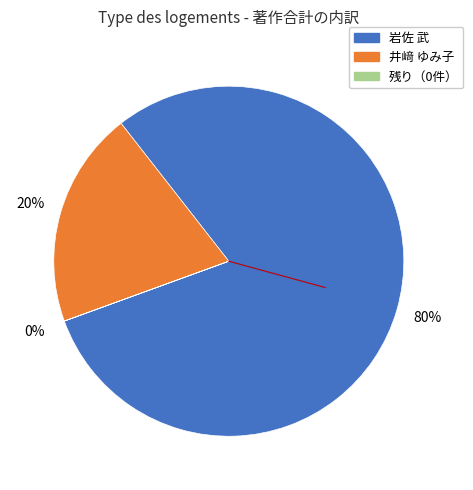

To the nearest percent, what is the average slice percentage?

33%